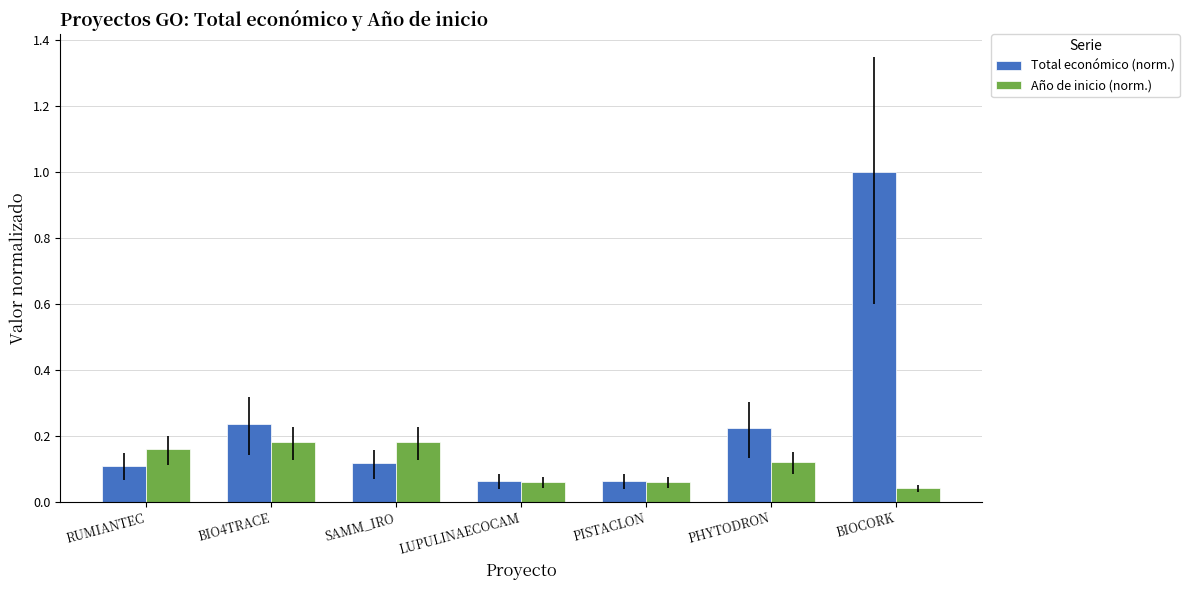

Which series changed the most between SAMM_IRO and PISTACLON?

Año de inicio (norm.)